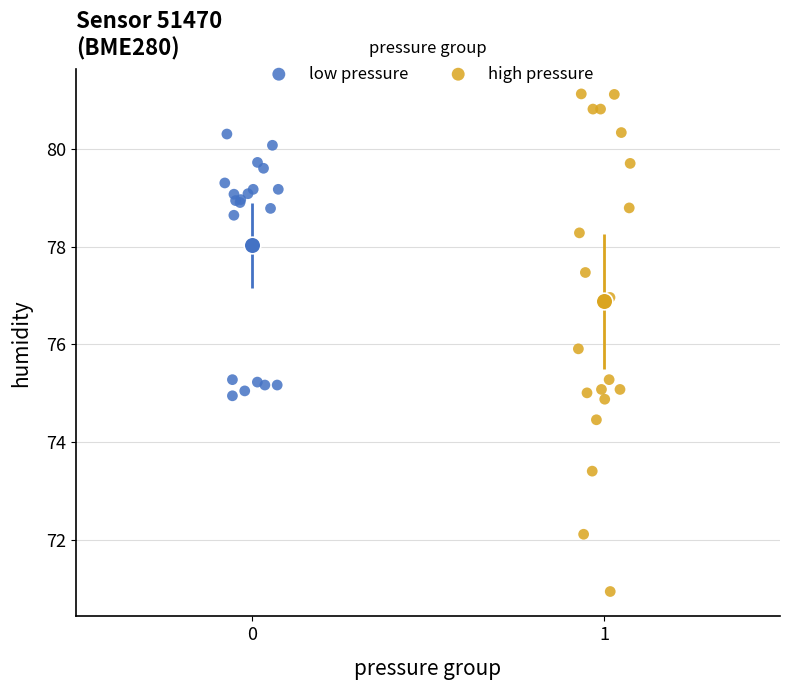

Which series contains the lowest Y value?

high pressure